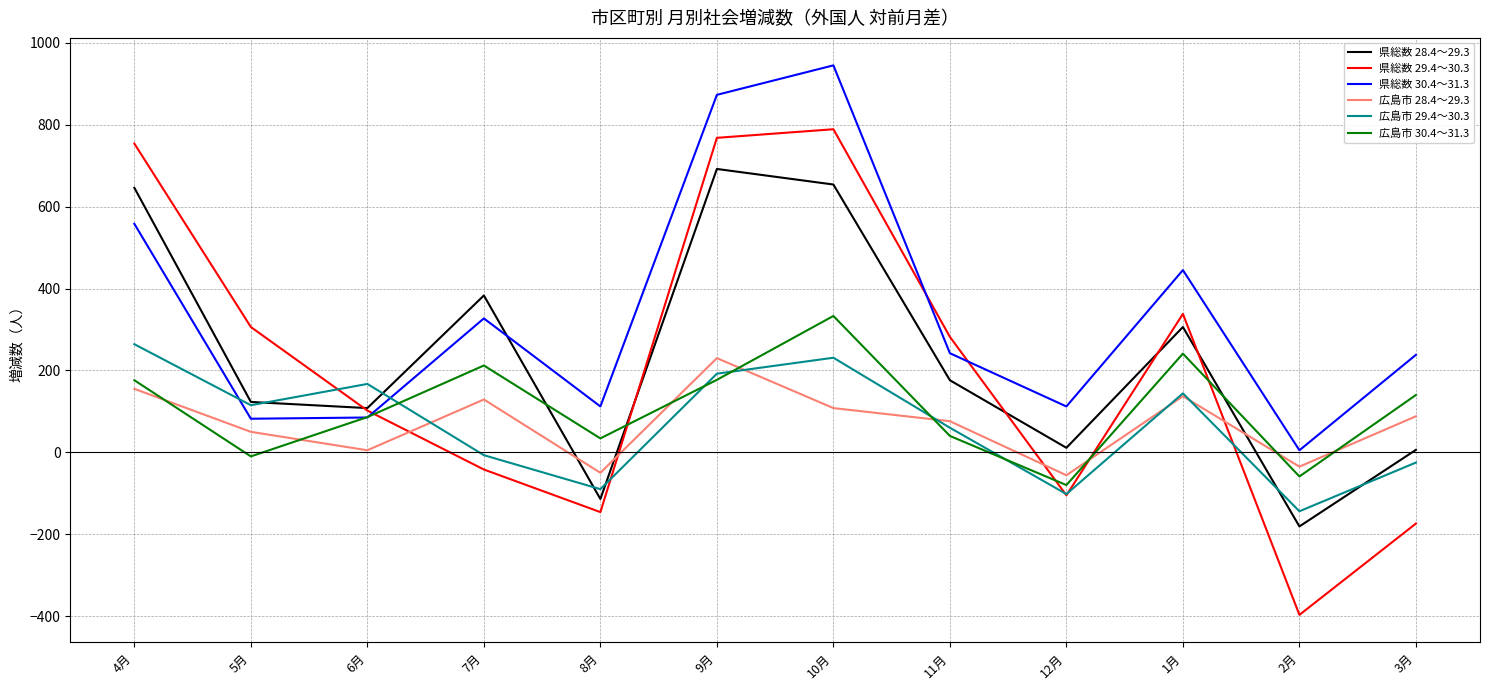

After their last crossing, which series has the higher values: 広島市 30.4～31.3 or 県総数 28.4～29.3?

広島市 30.4～31.3